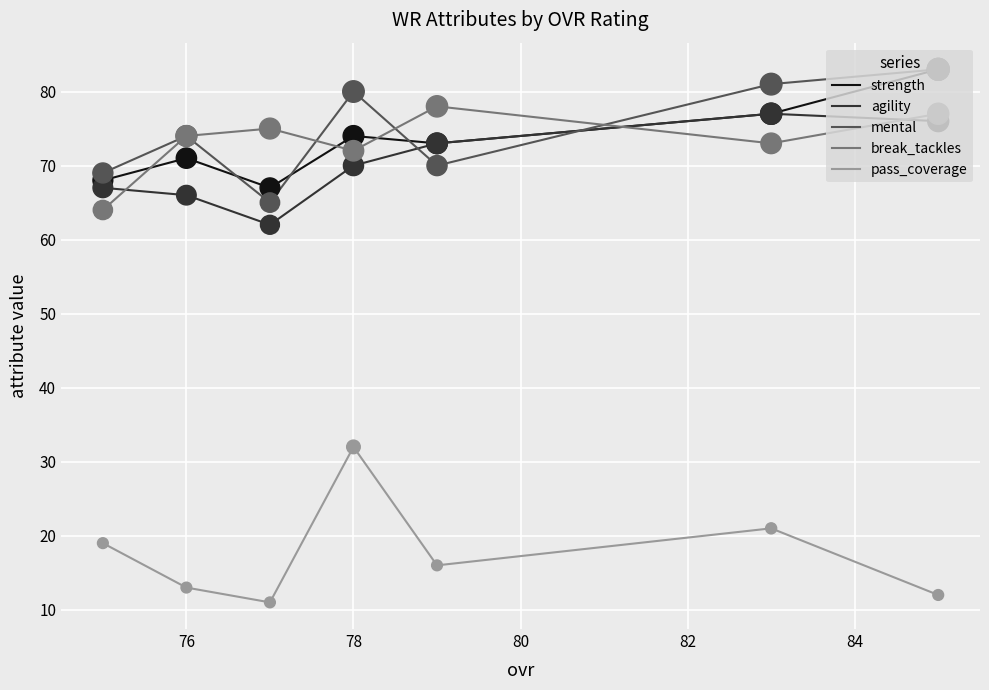

Which series reaches the minimum Y coordinate?

pass_coverage